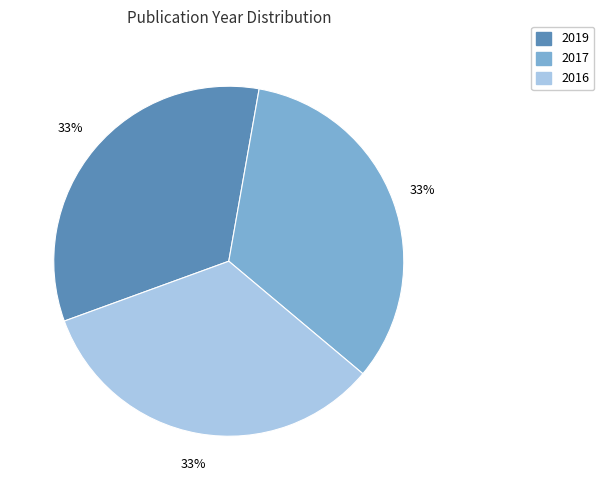

What percentage is the 2019 slice, to the nearest percent?

33%